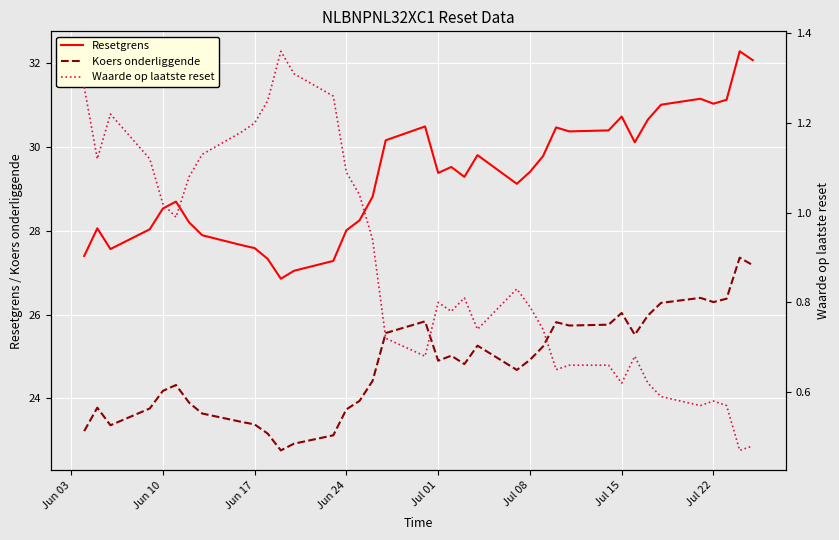

What is the lowest value of the Koers onderliggende series?

22.8